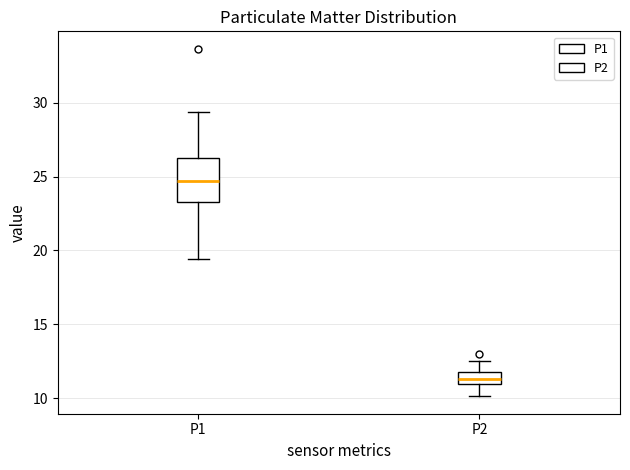

Reading left to right, read every box against the y-axis: the position of its median line, the range the box covers, and the ends of its whiskers. The values are not printed on the chart, so give them approximately, as read against the axis.

P1: median 24.5, box 23.5 to 26.0, whiskers 19.5 to 29.5
P2: median 11.5, box 11.0 to 12.0, whiskers 10.0 to 12.5